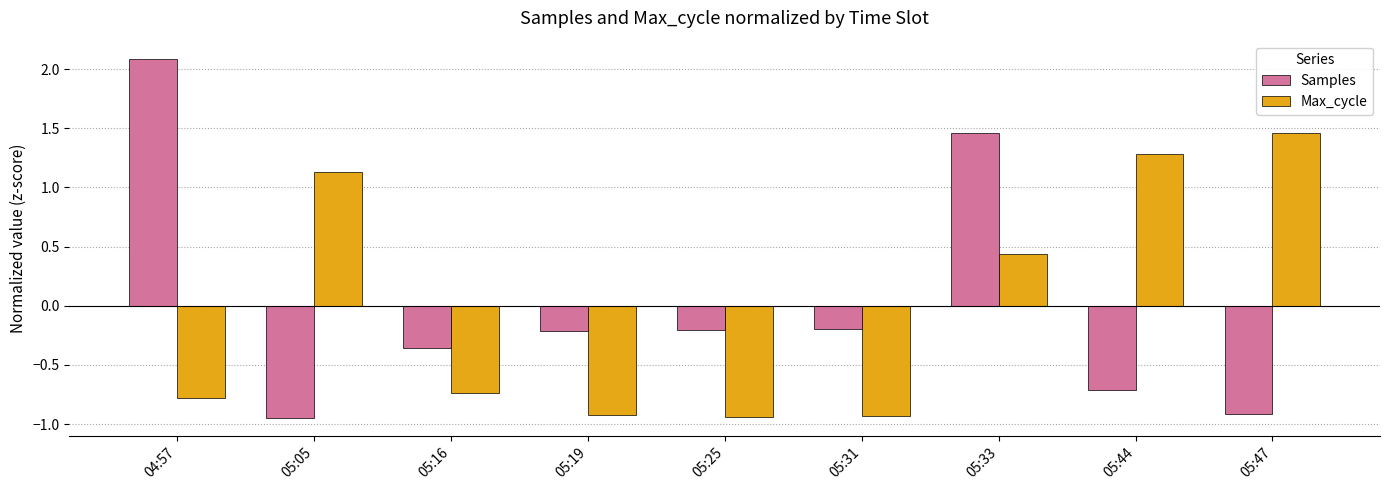

At how many categories does at least one series exceed 1?

5